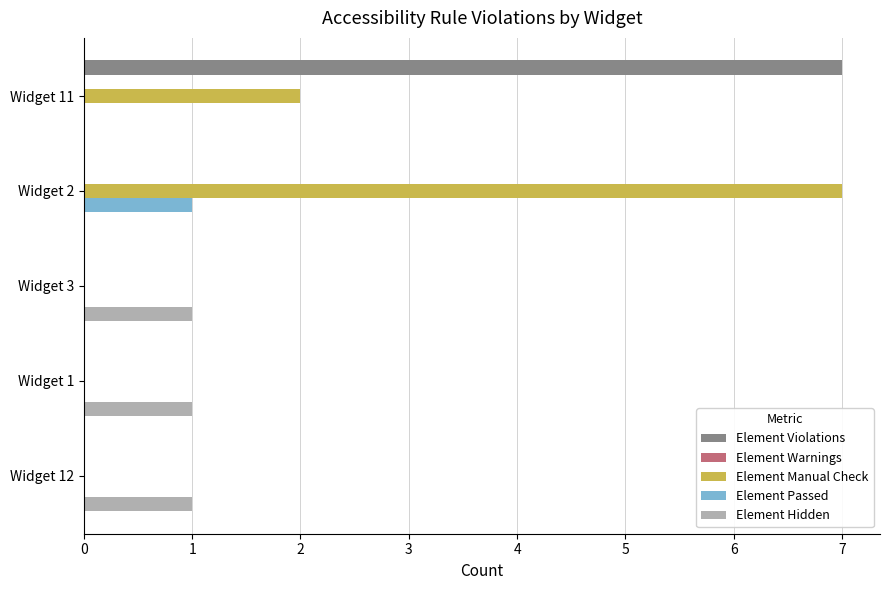

Is the value of Element Manual Check at Widget 1 greater than the value of Element Passed at Widget 2?

No